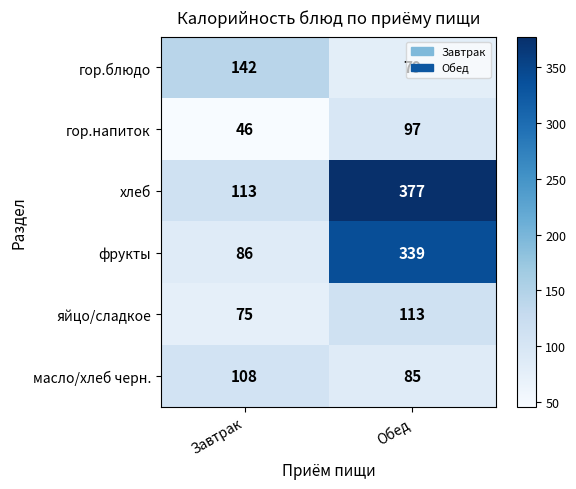

What is the approximate value of хлеб at Обед?

377